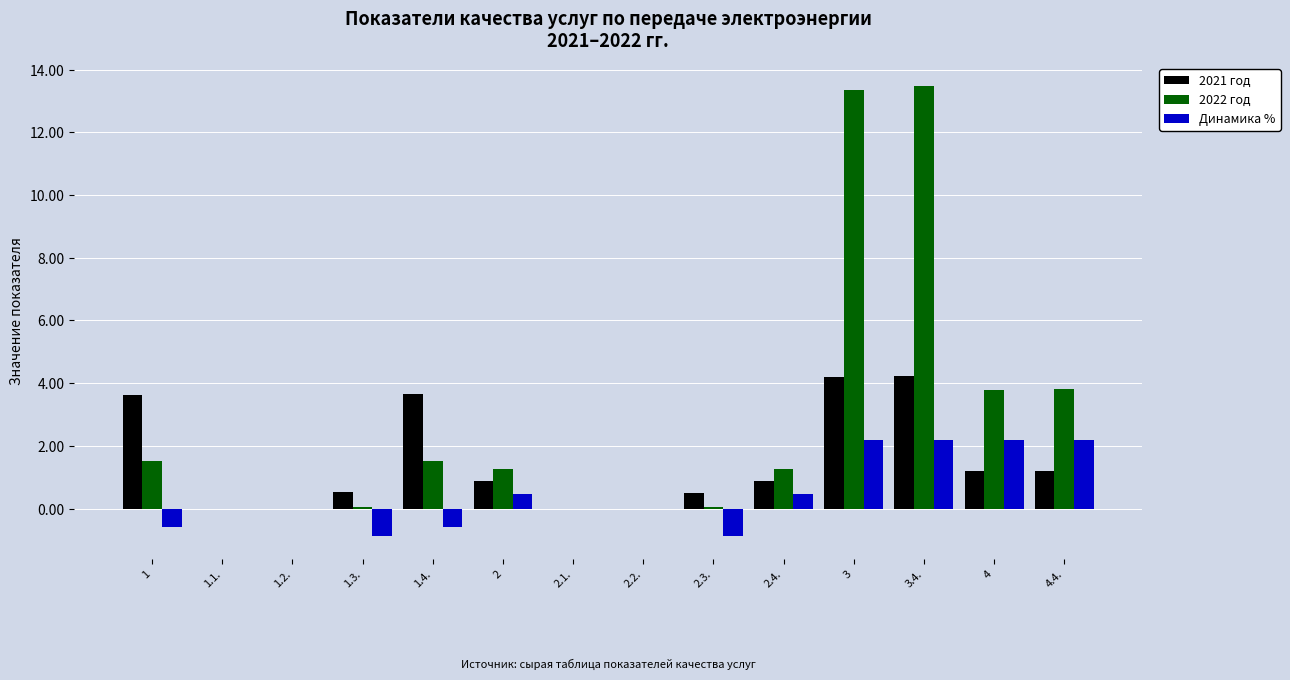

Between 2.1. and 2.4., which series saw the biggest shift?

2022 год